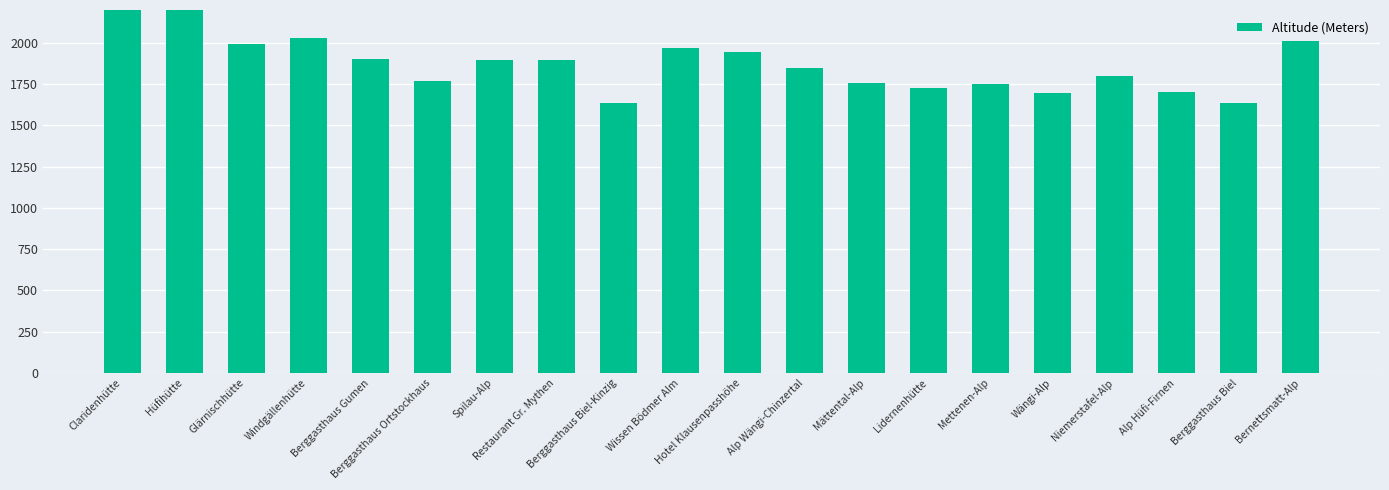

What is the difference between the values at Alp Hüfi-Firnen and Wängi-Alp?

4